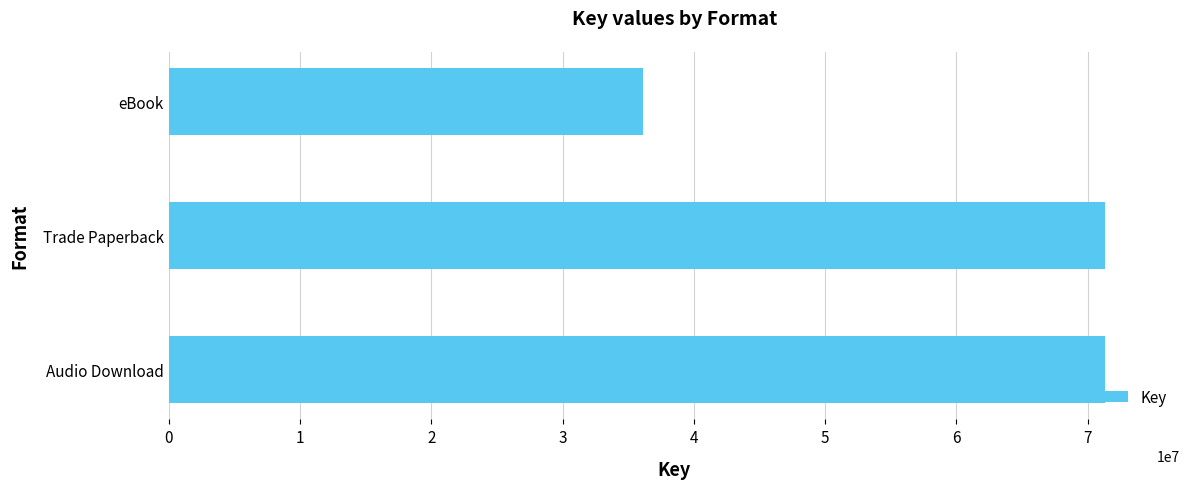

Between Audio Download and eBook, which is larger?

Audio Download